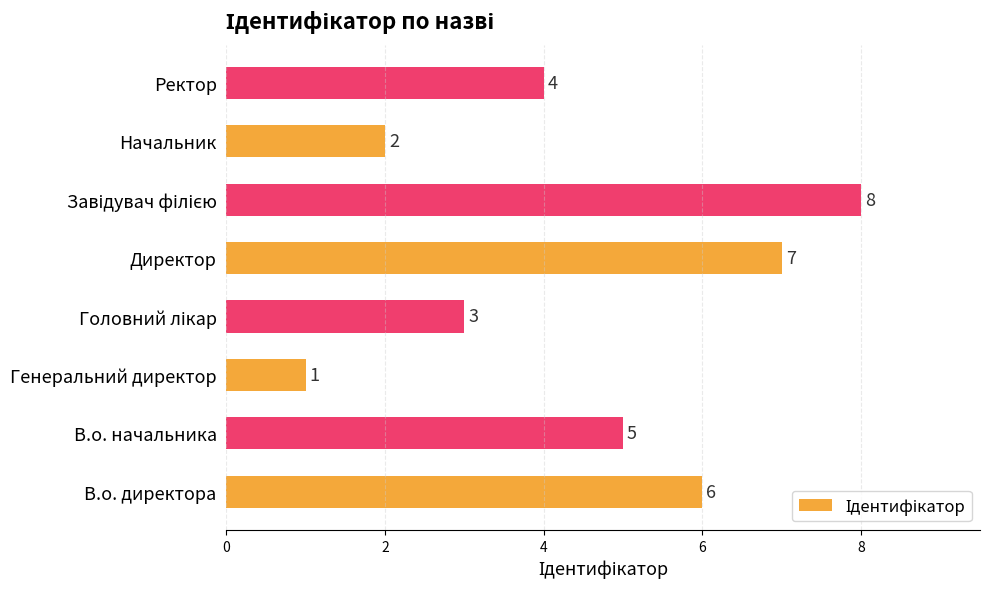

Is it true that the value at Начальник is 4?

False